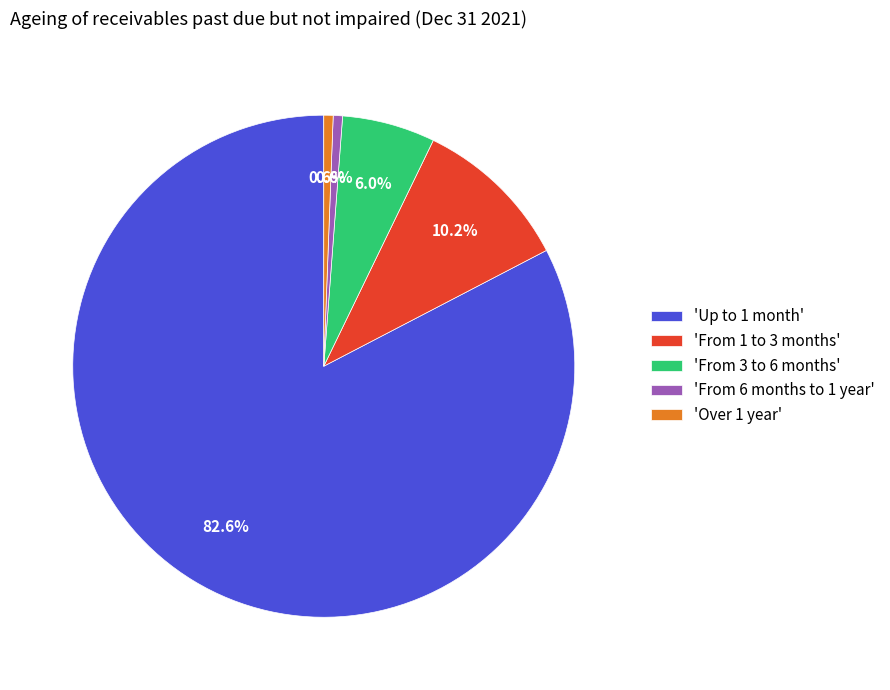

To the nearest percent, what is the difference between the largest and smallest slice percentages?

82%